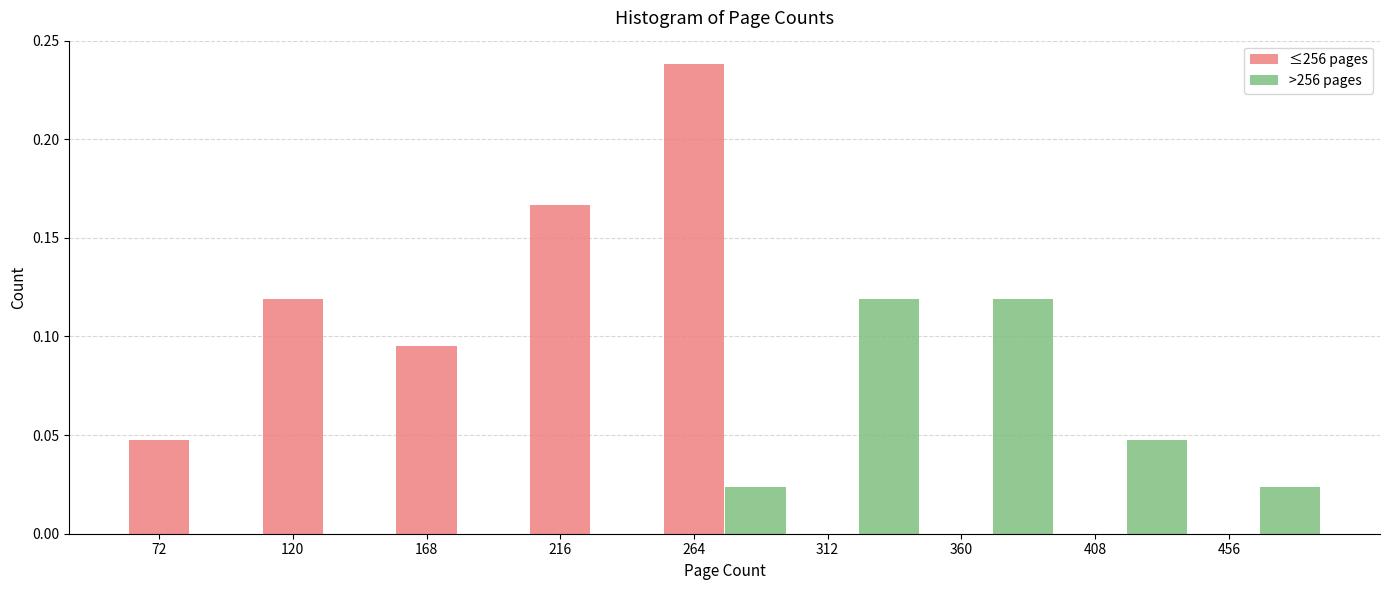

The value of >256 pages at 456 is 0.0. True or false?

True